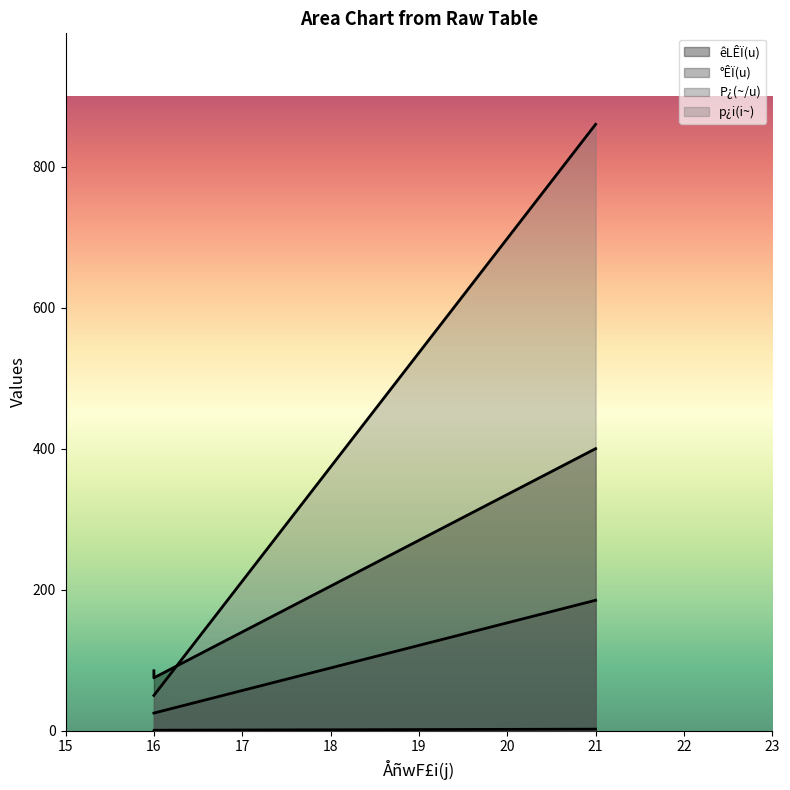

What is the sum of all êLÊÏ(u) values?

560.0